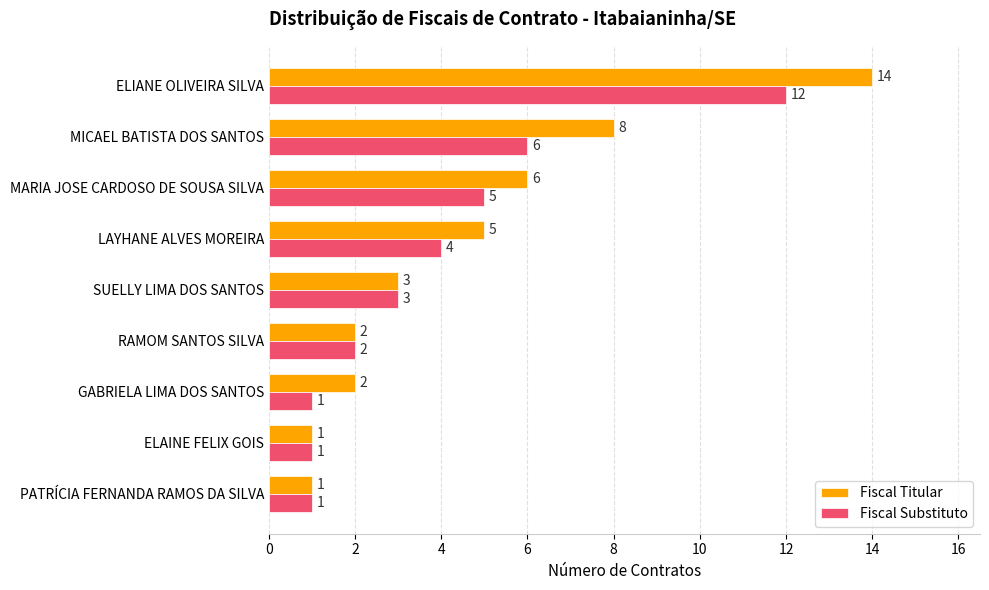

The value of Fiscal Titular at ELIANE OLIVEIRA SILVA is 14. True or false?

True